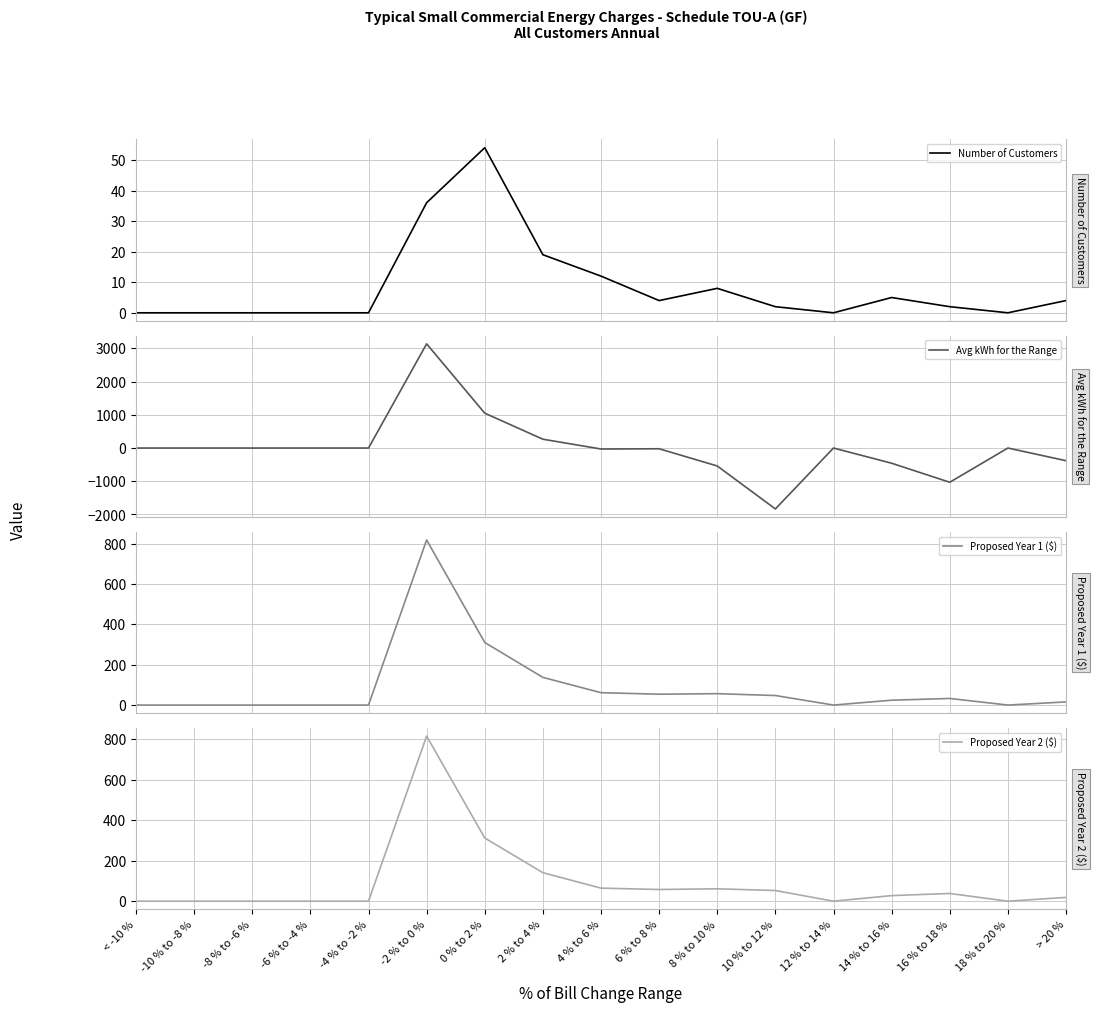

Reading left to right, list all the values displayed in this chart.

Number of Customers: 0.0	0.0	0.0	0.0	0.0	36.0	54.0	19.0	12.0	4.0	8.0	2.0	0.0	5.0	2.0	0.0	4.0
Avg kWh for the Range: 0.0	0.0	0.0	0.0	0.0	3136.8	1049.4	265.9	-29.2	-22.0	-540.0	-1833.2	0.0	-457.1	-1030.4	0.0	-381.0
Proposed Year 1 ($): 0.0	0.0	0.0	0.0	0.0	819.0	310.4	137.3	61.4	53.9	56.5	47.3	0.0	24.1	32.7	0.0	15.6
Proposed Year 2 ($): 0.0	0.0	0.0	0.0	0.0	815.9	312.3	140.9	64.5	57.8	61.3	52.7	0.0	27.7	38.2	0.0	18.7